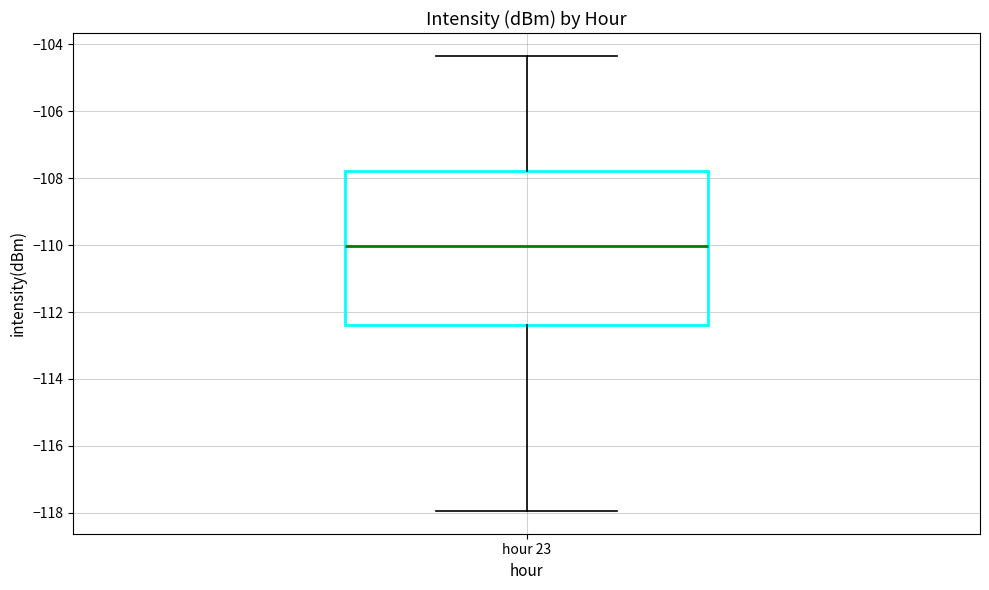

Read this box plot against the y-axis: the position of the median line, the range covered by the box, and the ends of both whiskers. The values are not printed on the chart, so give them approximately, as read against the axis.

median -110.0, box -112.4 to -107.8, whiskers -118.0 to -104.4